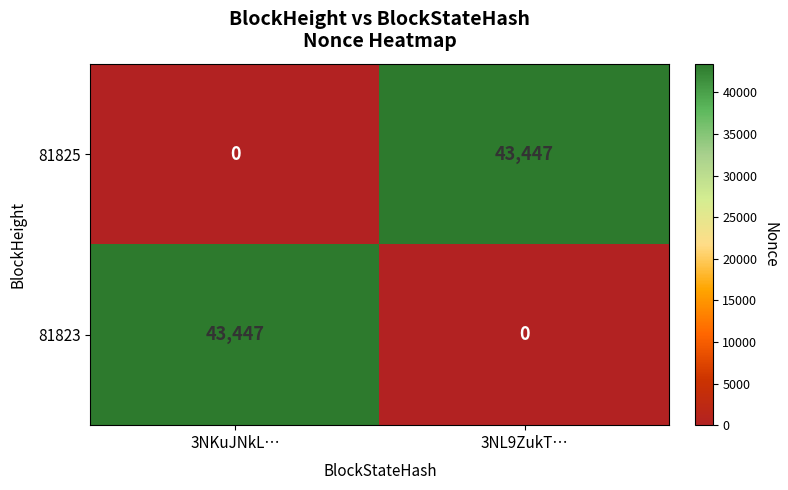

What is the maximum value shown in the chart?

43447